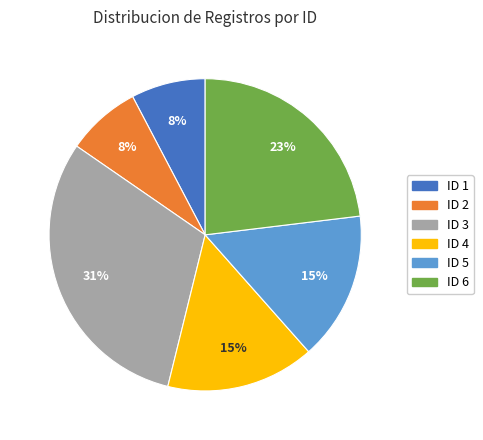

Does ID 3 represent more than half of the total?

No